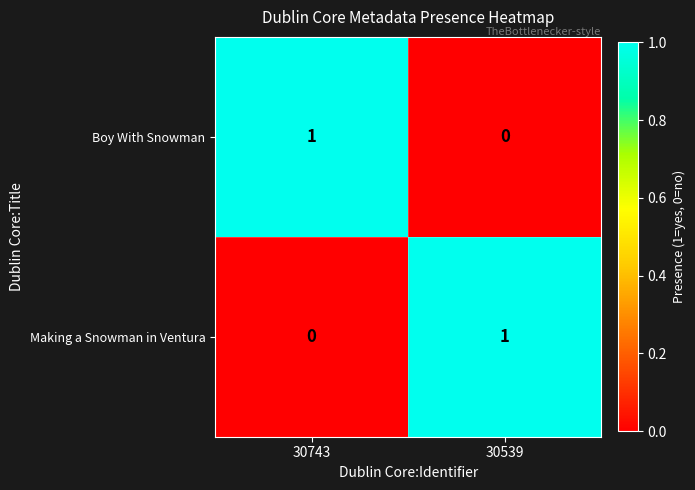

Where is Boy With Snowman nearest to the value 0?

30539